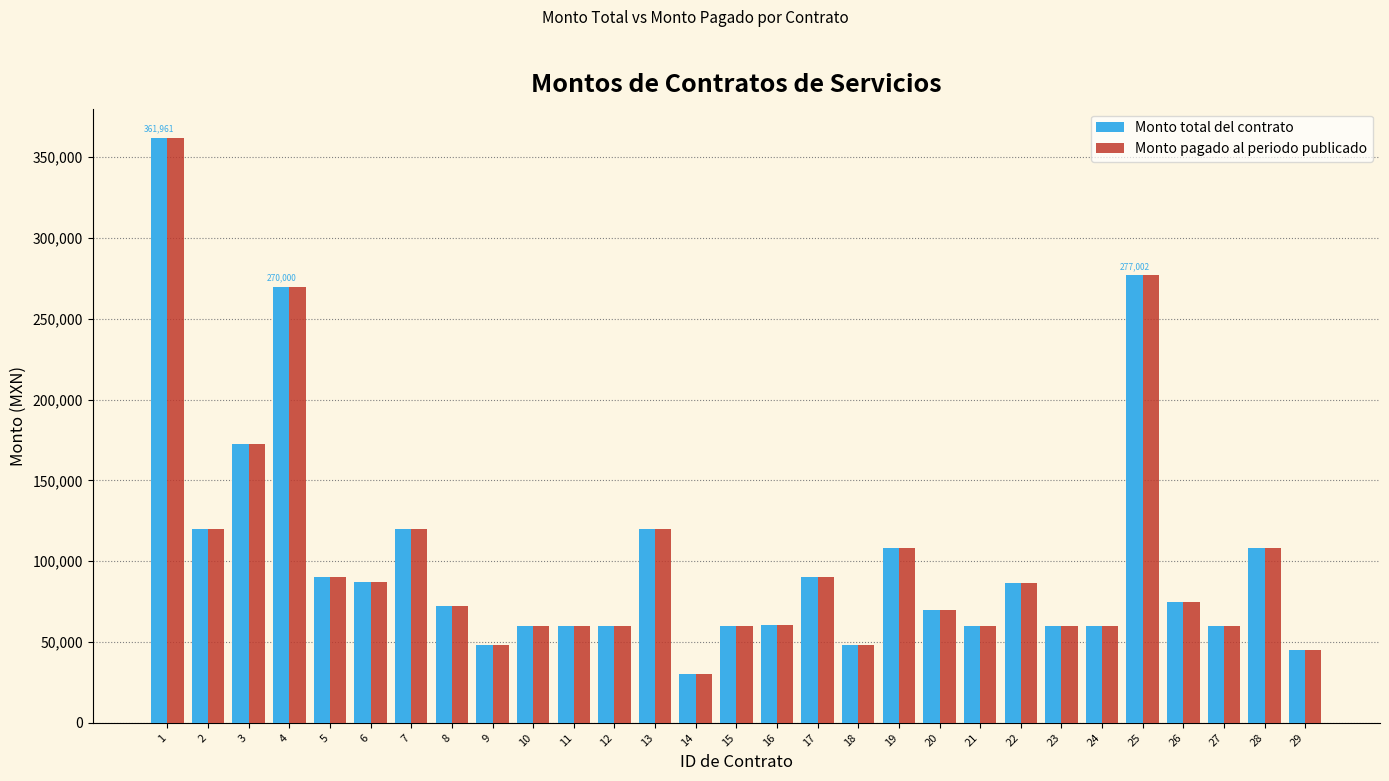

What is the sum of the Monto total del contrato values at 19 and 6?

194876.4